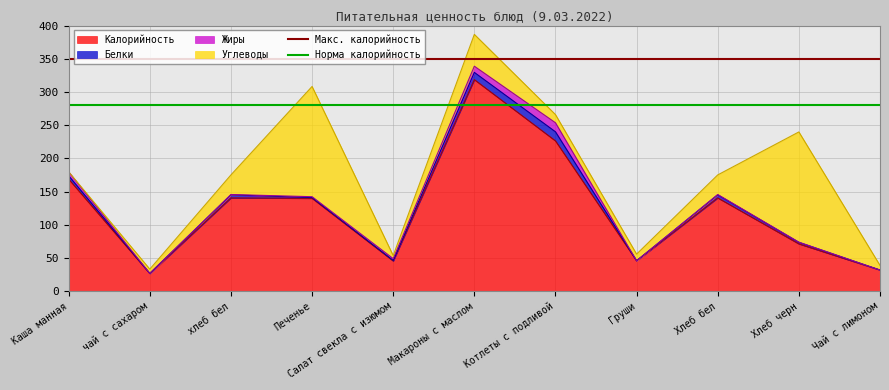

Is it true that Макс. калорийность equals 501 at Каша манная?

False